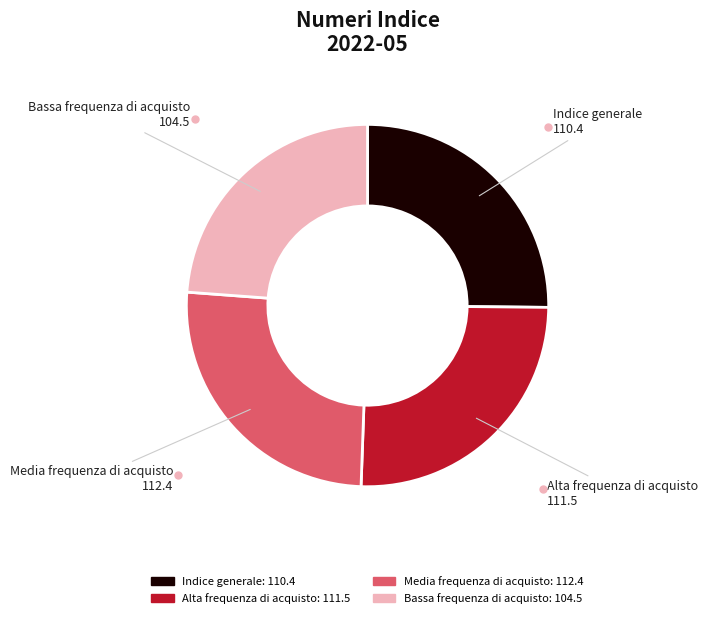

Does Indice generale account for over 50% of the chart?

No